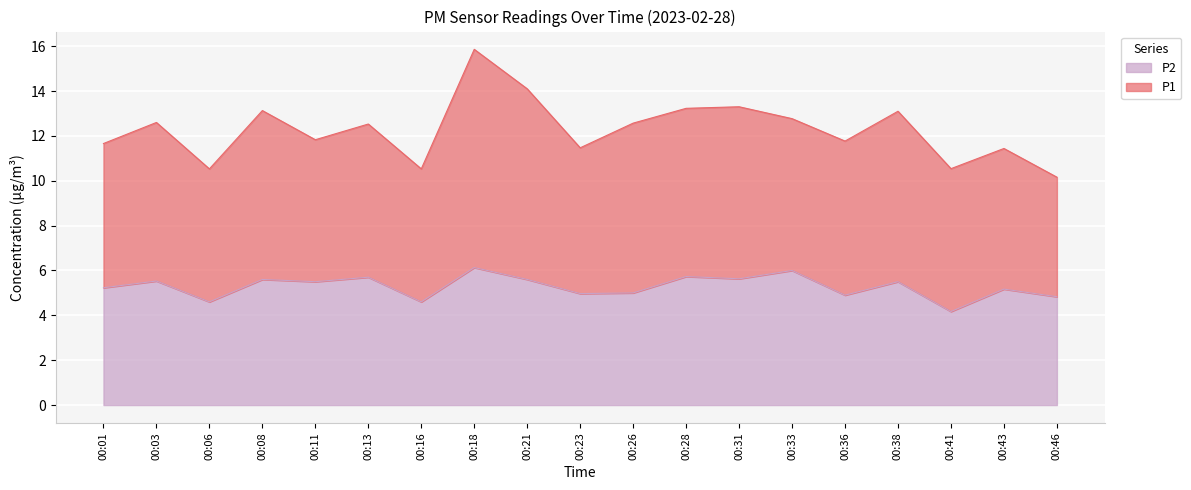

What is the difference between the values at 00:38 and 00:23?

0.5